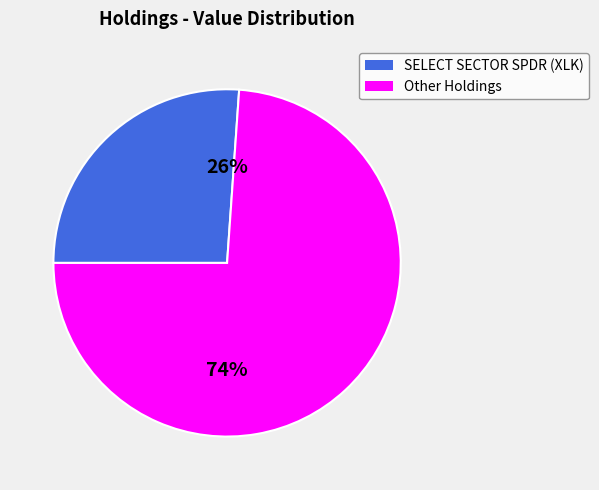

How many slices are in this pie chart?

2